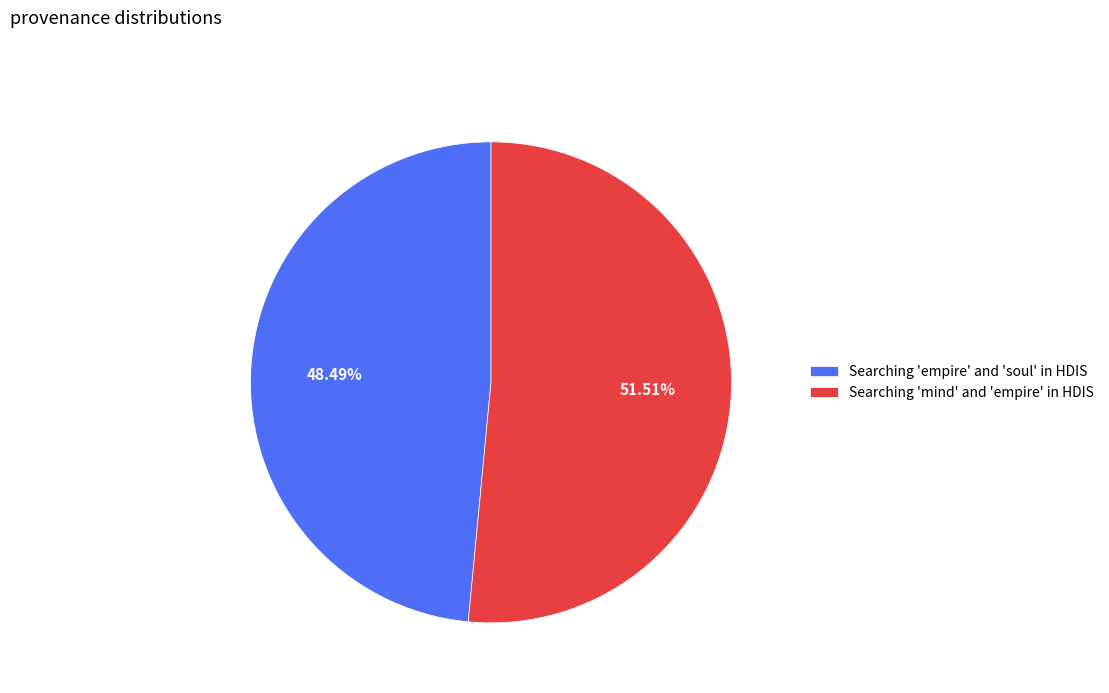

Does Searching 'mind' and 'empire' in HDIS represent more than half of the total?

Yes